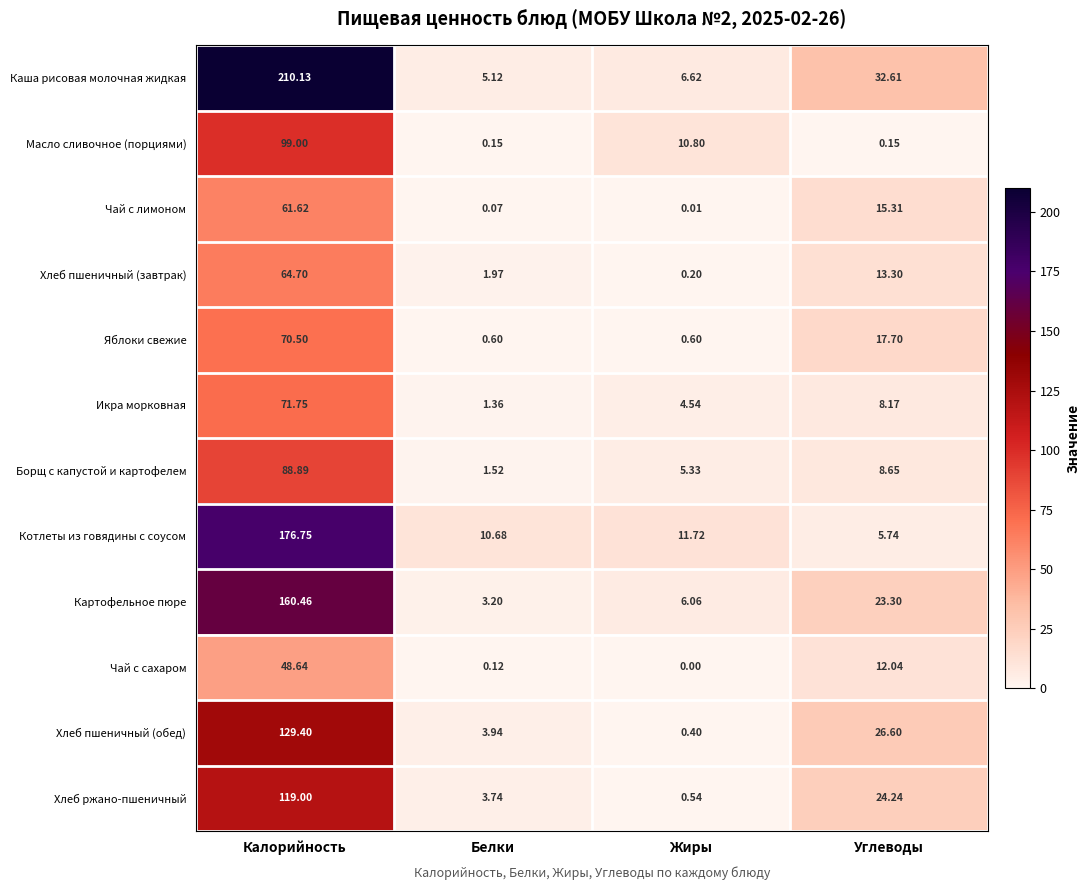

How many data points does each series have?

4